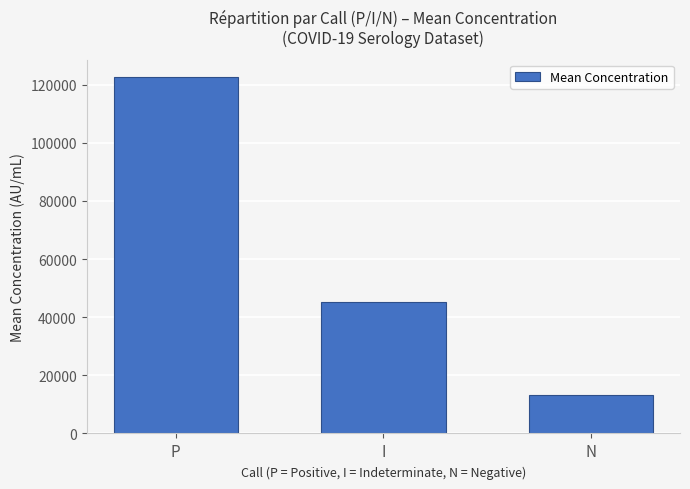

What is the label of the 1st bar from the right?

N